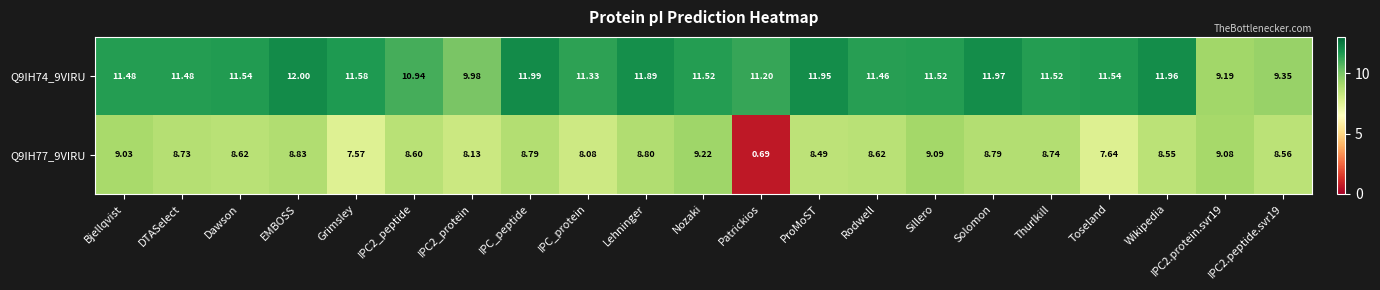

List the series in order of their overall mean, highest first.

Q9IH74_9VIRU, Q9IH77_9VIRU